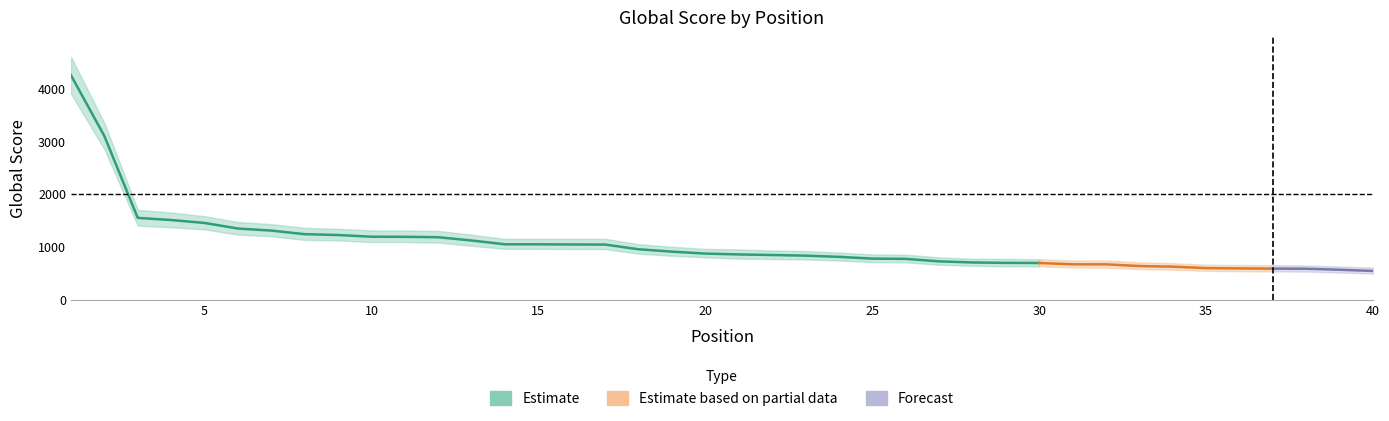

Reading right to left, transcribe all the data shown in this chart.

Global Score: 40=542	39=565	38=584	37=586	36=590	35=596	34=623	33=635	32=667	31=668	30=693	29=695	28=703	27=724	26=771	25=776	24=809	23=832	22=844	21=855	20=871	19=908	18=953	17=1042	16=1044	15=1047	14=1047	13=1119	12=1181	11=1189	10=1191	9=1223	8=1239	7=1307	6=1346	5=1452	4=1507	3=1548	2=3100	1=4251
Global Score Upper: 40=605	39=625	38=645	37=650	36=655	35=660	34=690	33=705	32=740	31=740	30=765	29=770	28=775	27=800	26=850	25=855	24=890	23=920	22=930	21=950	20=960	19=1000	18=1050	17=1150	16=1150	15=1150	14=1150	13=1230	12=1300	11=1310	10=1310	9=1340	8=1360	7=1430	6=1470	5=1580	4=1650	3=1700	2=3350	1=4600
Global Score Lower: 40=492	39=512	38=530	37=533	36=537	35=544	34=565	33=578	32=605	31=610	30=630	29=630	28=640	27=660	26=705	25=710	24=740	23=760	22=768	21=775	20=800	19=830	18=870	17=957	16=958	15=960	14=960	13=1020	12=1080	11=1090	10=1090	9=1120	8=1130	7=1200	6=1230	5=1330	4=1370	3=1400	2=2850	1=3900